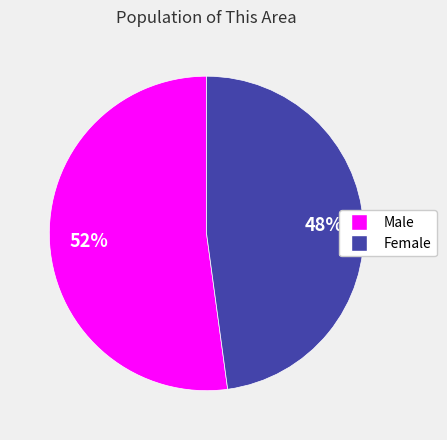

The Female slice represents 48% of the pie. True or false?

True